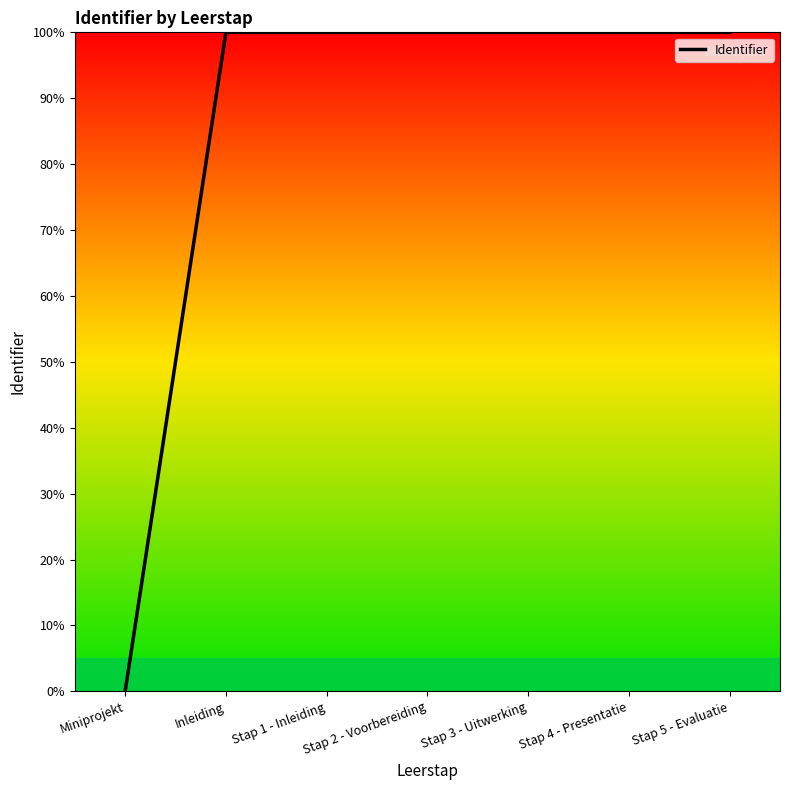

Reading left to right, list all the values displayed in this chart.

Miniprojekt=0.0	Inleiding=100.0	Stap 1 - Inleiding=100.0	Stap 2 - Voorbereiding=100.0	Stap 3 - Uitwerking=100.0	Stap 4 - Presentatie=100.0	Stap 5 - Evaluatie=100.0